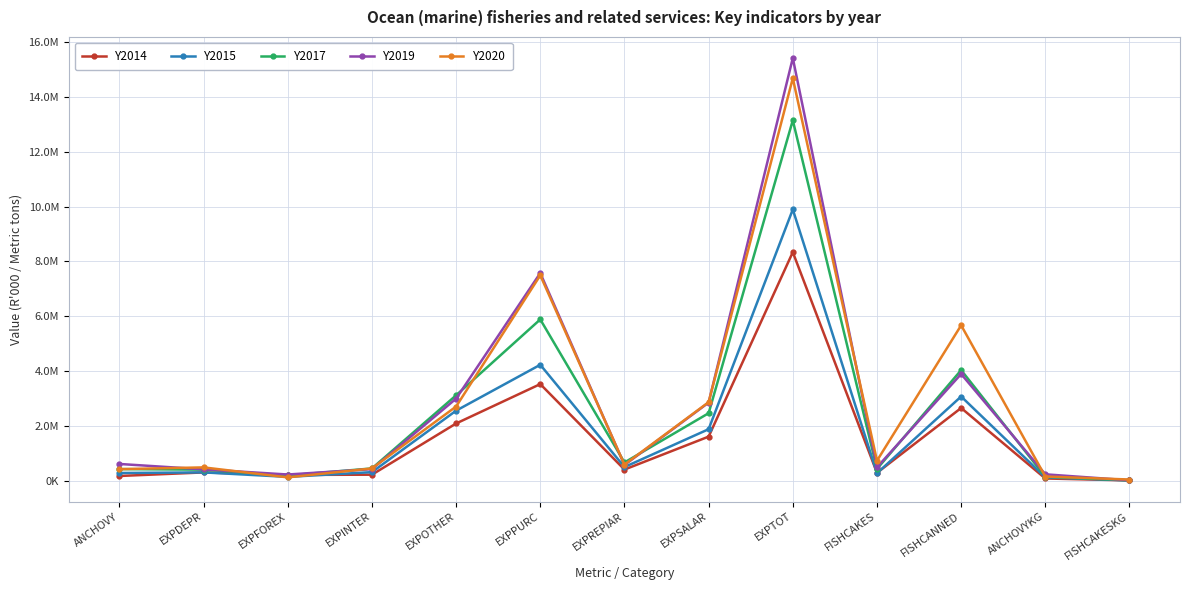

Between which two adjacent categories do Y2015 and Y2020 first intersect?

EXPDEPR and EXPFOREX